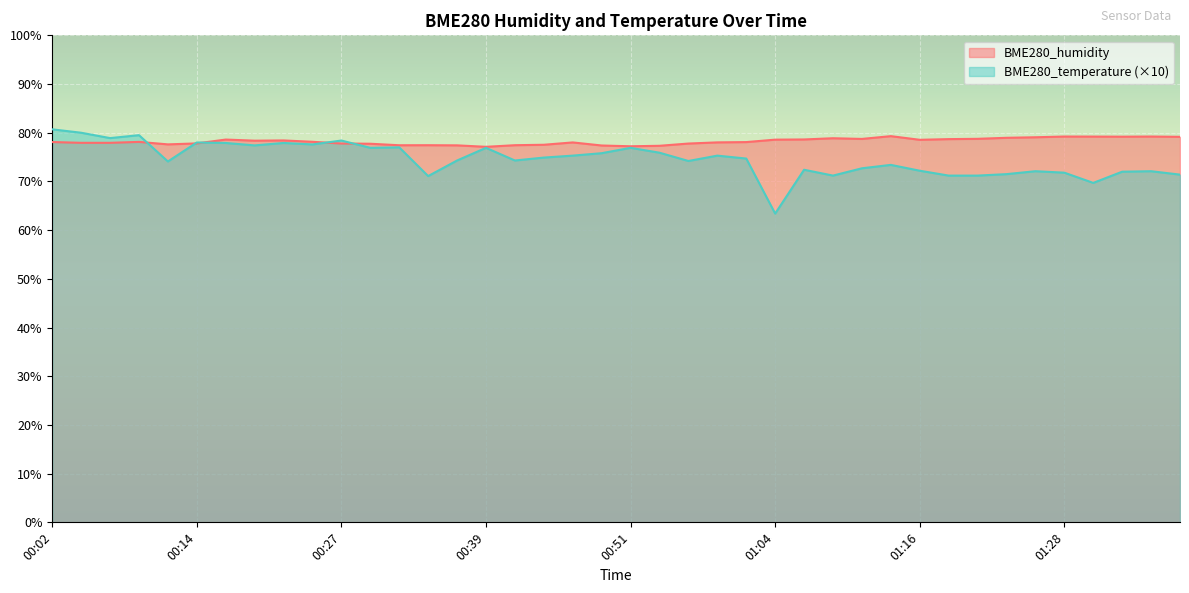

Reading left to right, list all the values displayed in this chart.

BME280_humidity: 78.1	77.9	77.9	78.1	77.6	77.8	78.6	78.4	78.4	78.1	77.8	77.7	77.4	77.4	77.4	77.1	77.4	77.5	78.0	77.4	77.2	77.3	77.8	78.0	78.1	78.6	78.6	78.9	78.7	79.3	78.5	78.7	78.8	79.0	79.1	79.2	79.2	79.2	79.2	79.2
BME280_temperature: 80.7	80.0	78.9	79.5	74.1	78.0	77.9	77.4	77.9	77.6	78.4	76.9	77.0	71.1	74.3	76.9	74.3	74.9	75.3	75.8	76.9	75.9	74.2	75.3	74.7	63.4	72.4	71.2	72.7	73.4	72.2	71.2	71.2	71.5	72.1	71.8	69.7	72.0	72.1	71.4